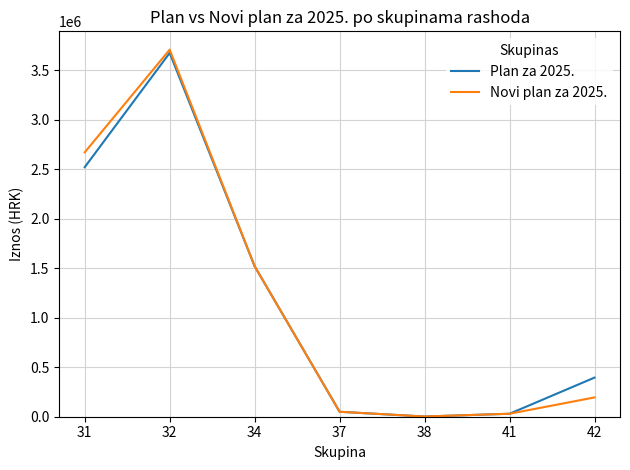

The value of Plan za 2025. at 31 is 1587042. True or false?

False